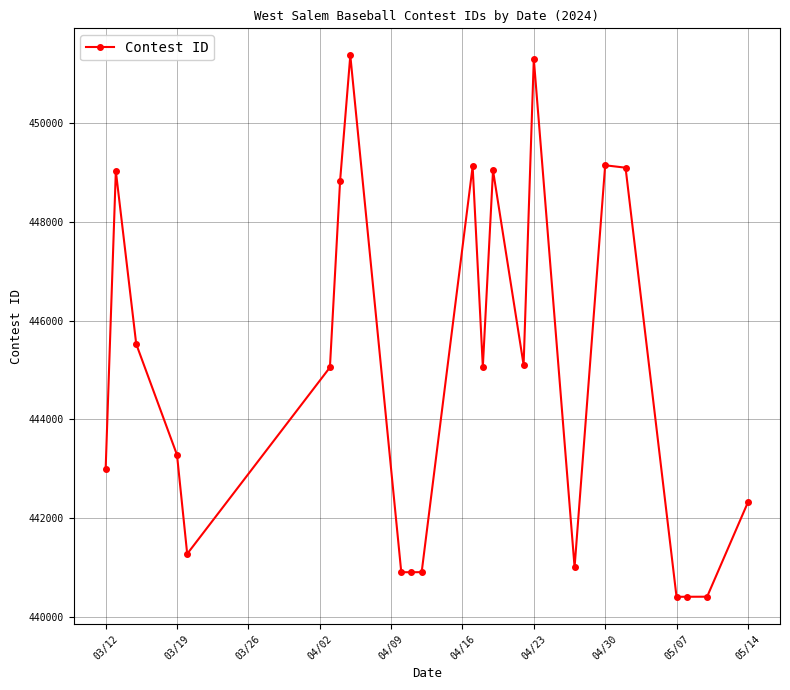

What is the maximum value shown in the chart?

451376